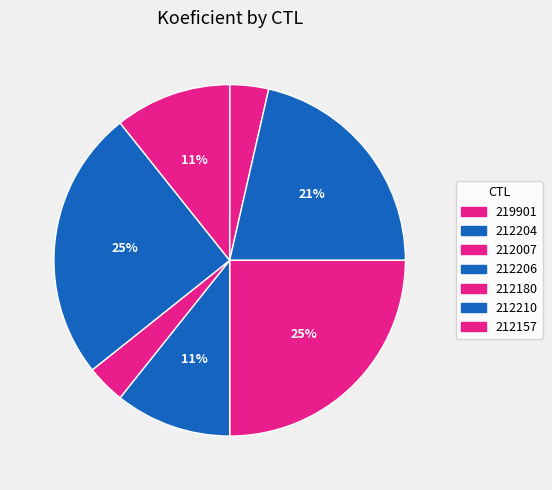

Count the number of slices in the pie.

7